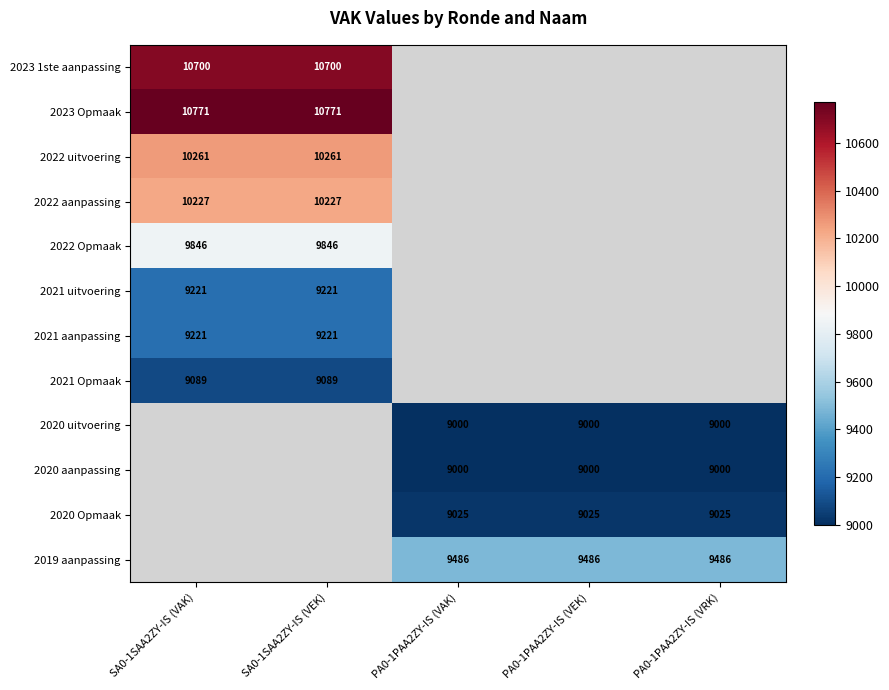

The value of 2021 Opmaak at SA0-1SAA2ZY-IS (VAK) is 12841. True or false?

False